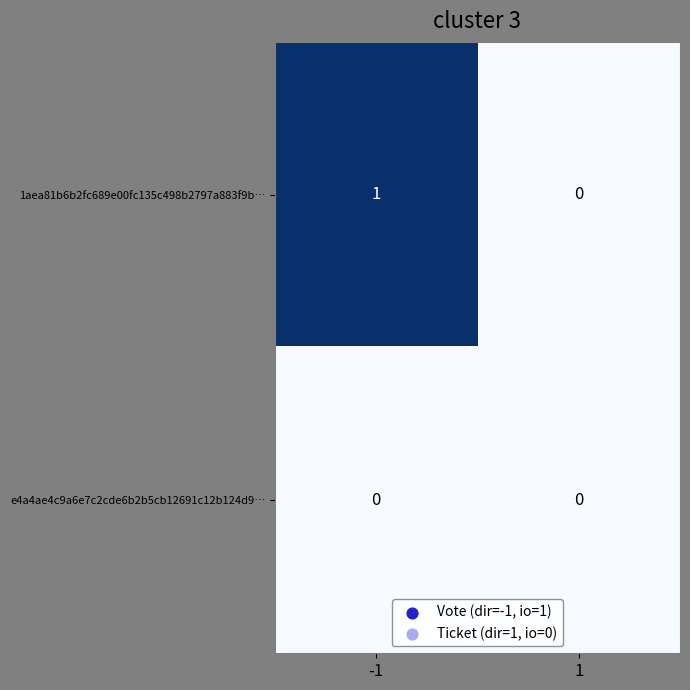

Rank the series by their average value, from lowest to highest.

e4a4ae4c9a6e7c2cde6b2b5cb12691c12b124d9…, 1aea81b6b2fc689e00fc135c498b2797a883f9b…